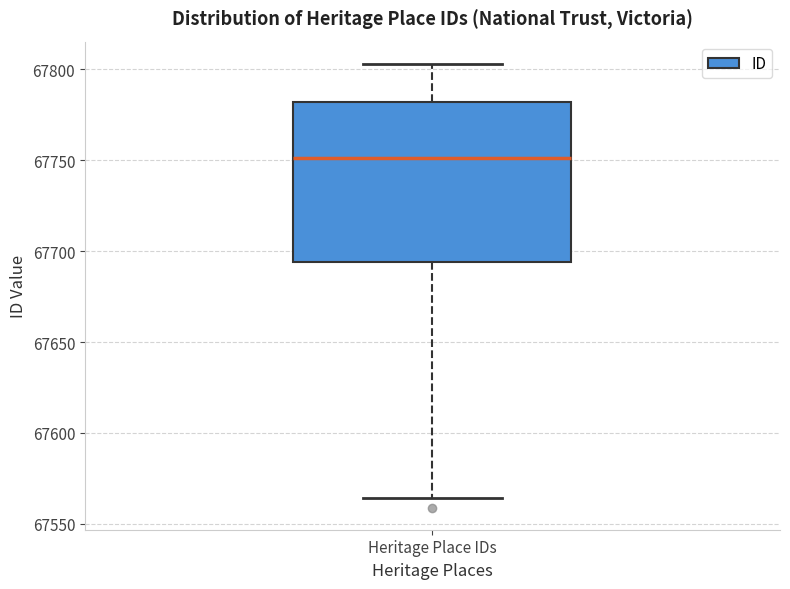

Transcribe this box plot: give where the median line is, the range the box spans, and where the two whiskers end, as read against the y-axis. The values are not printed on the chart, so give them approximately, as read against the axis.

median 67750, box 67695 to 67780, whiskers 67565 to 67805